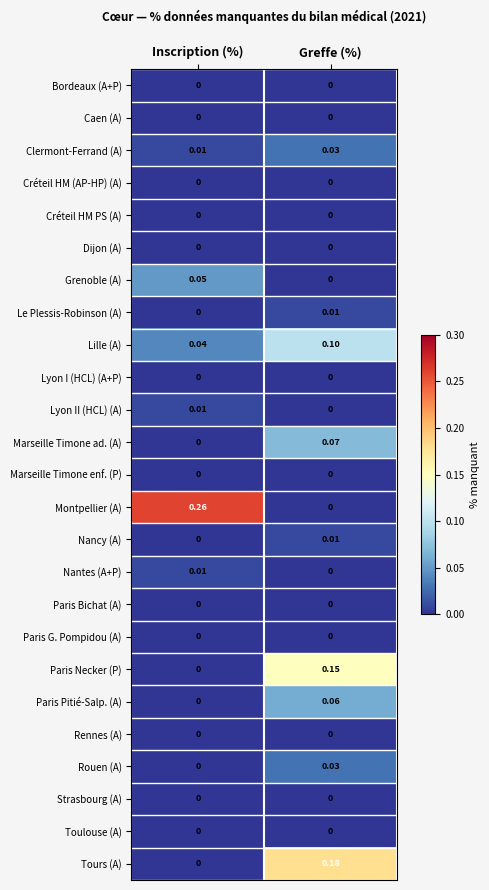

At which category is the sum across all series the highest?

Greffe (%)